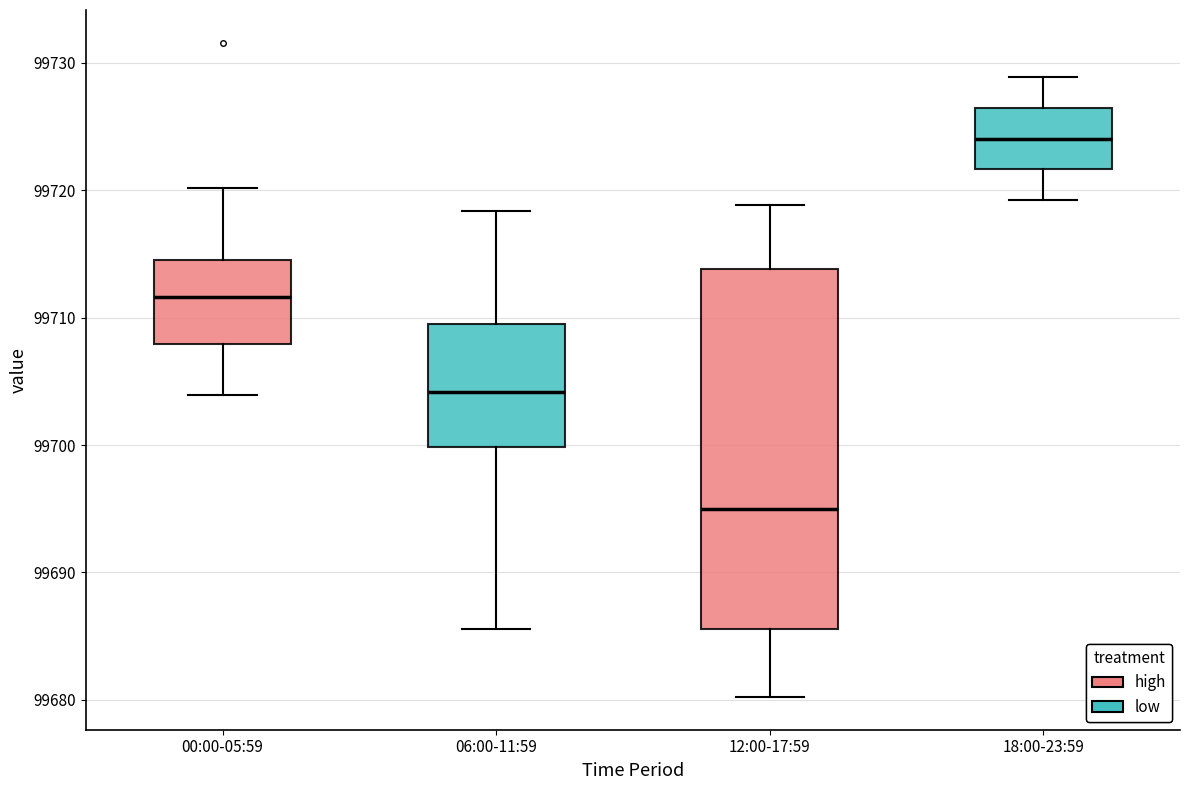

Reading left to right, read every box against the y-axis: the position of its median line, the range the box covers, and the ends of its whiskers. The values are not printed on the chart, so give them approximately, as read against the axis.

00:00-05:59: median 99712, box 99708 to 99714, whiskers 99704 to 99720
06:00-11:59: median 99704, box 99700 to 99709, whiskers 99686 to 99718
12:00-17:59: median 99695, box 99686 to 99714, whiskers 99680 to 99719
18:00-23:59: median 99724, box 99722 to 99726, whiskers 99719 to 99729